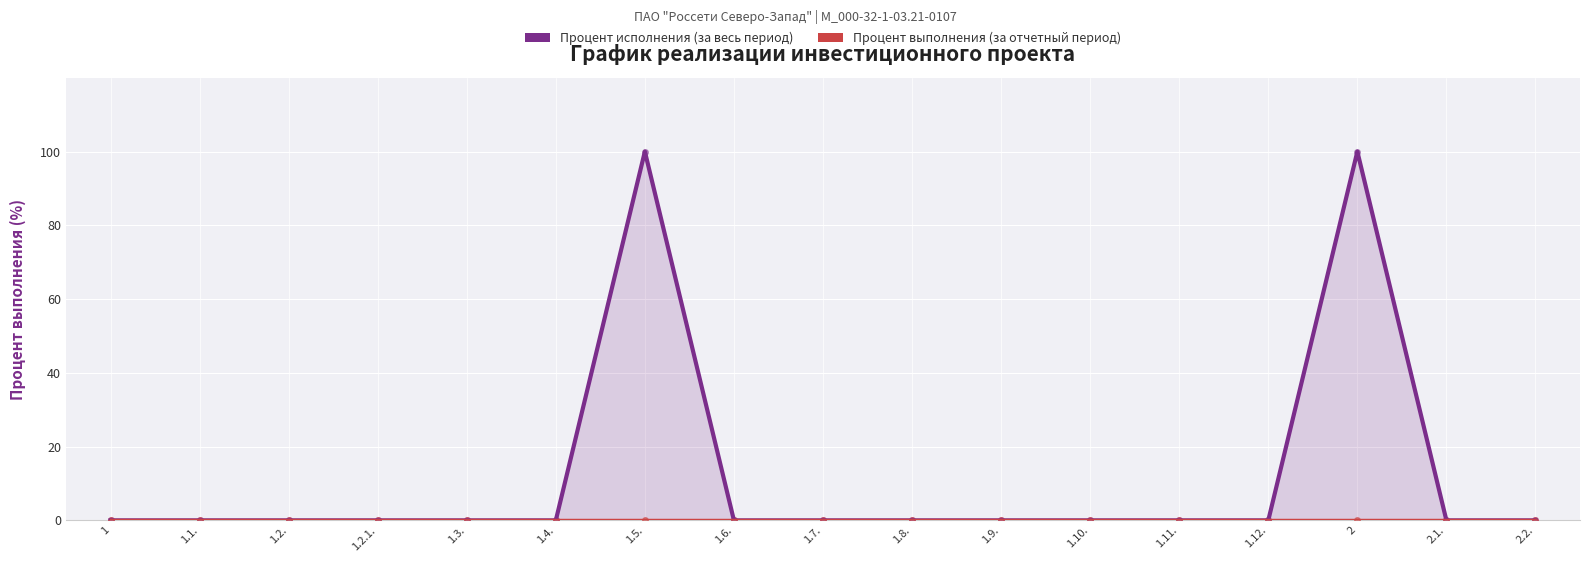

Where is Процент выполнения (за отчетный период) nearest to the value 0?

1